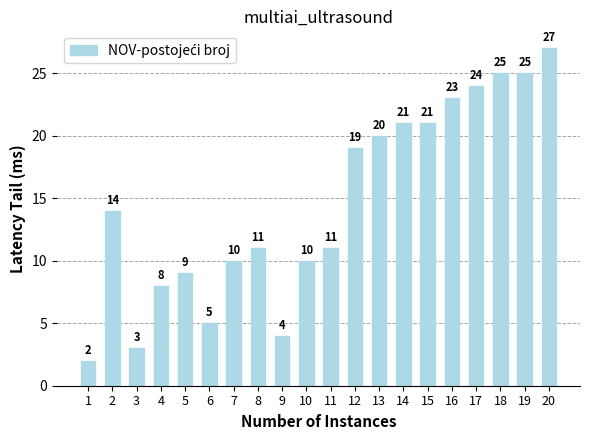

What is the change in value from 4 to 20?

+19